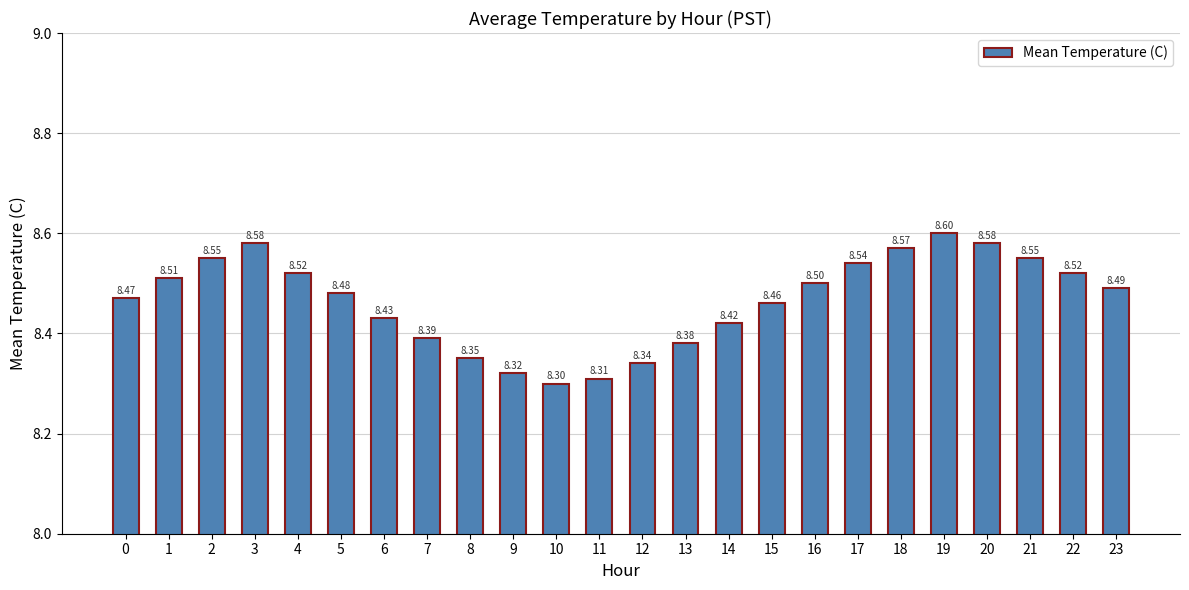

What is the ratio of the value at 16 to the value at 2?

1.0